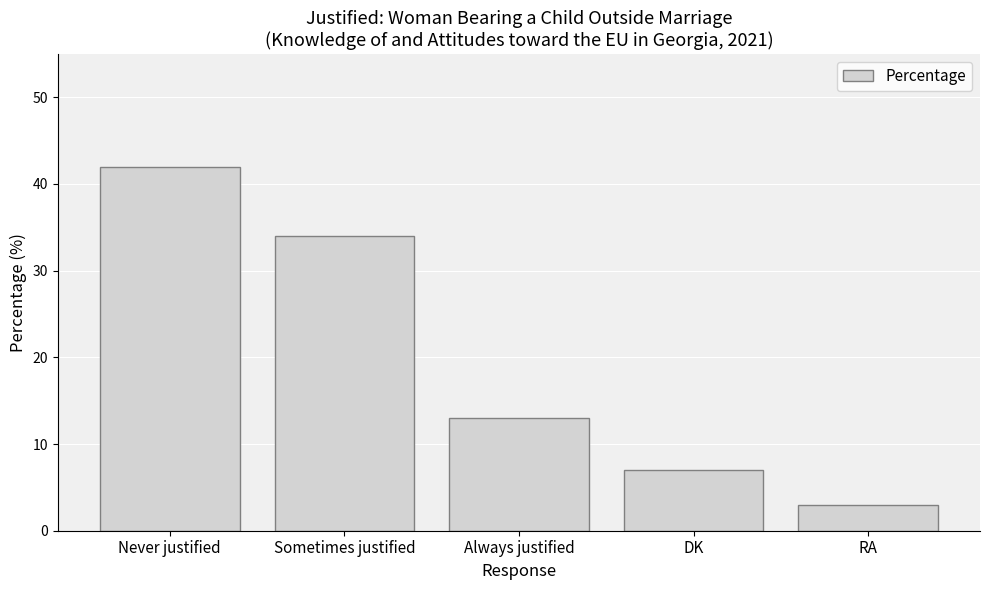

What is the label of the 3rd bar from the right?

Always justified